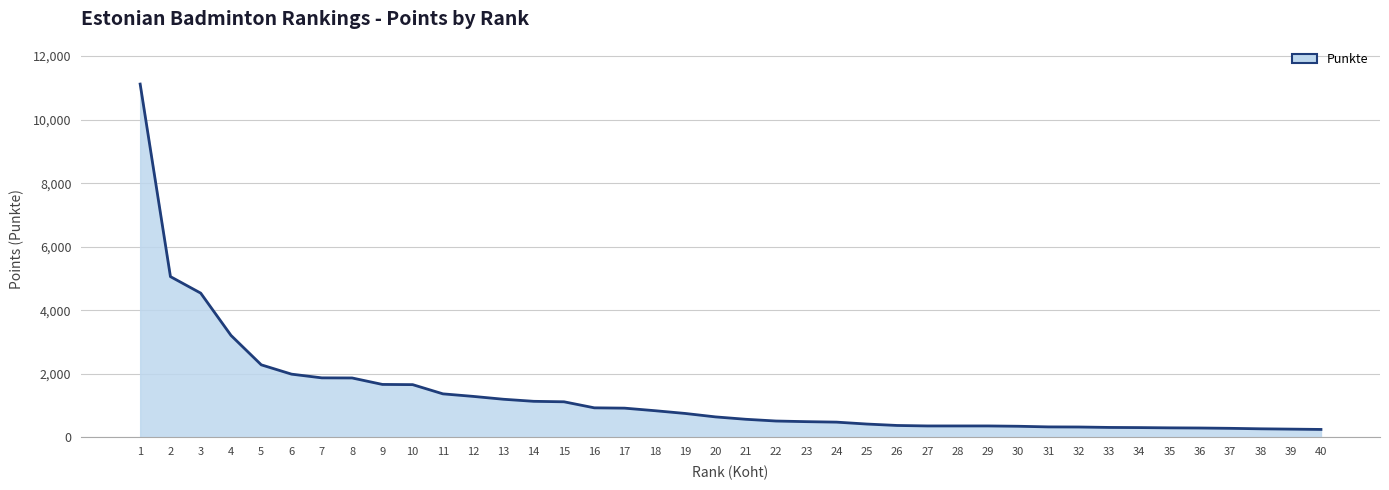

True or false: the data shows 8658.1 at 2.

False